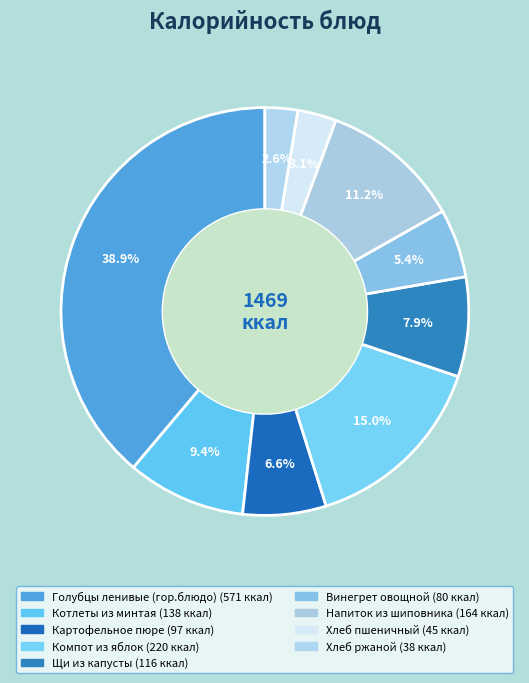

Does any single category account for the majority?

No